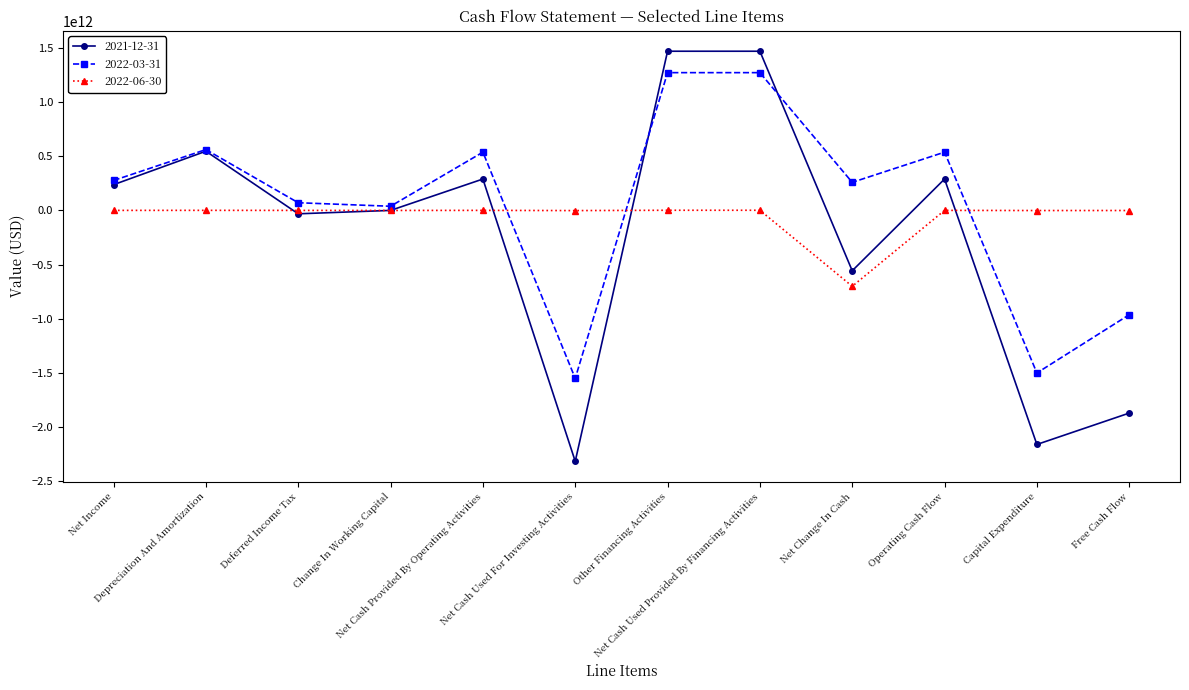

At how many categories does at least one series exceed 840836627016?

2